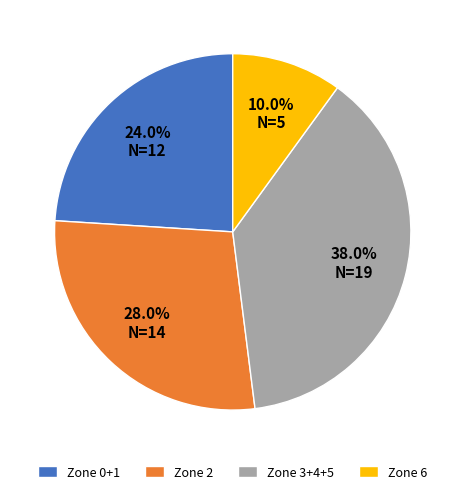

To the nearest percent, what is the average slice percentage?

25%